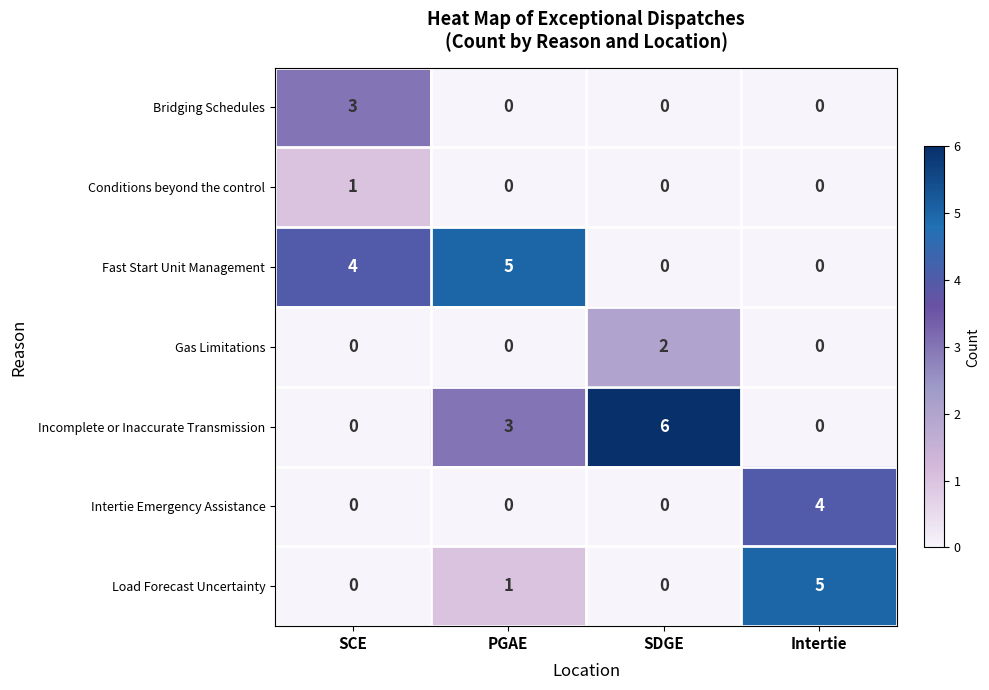

Which category has the highest value in the Bridging Schedules series?

SCE